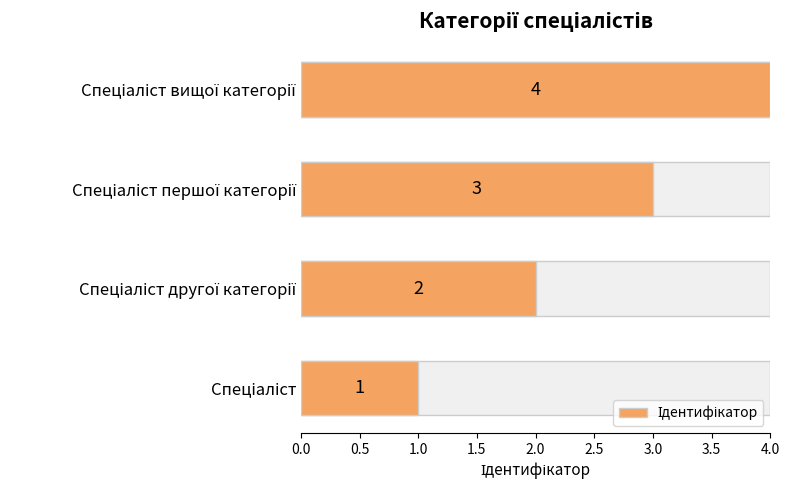

What is the value of the 1st bar from the left?

1